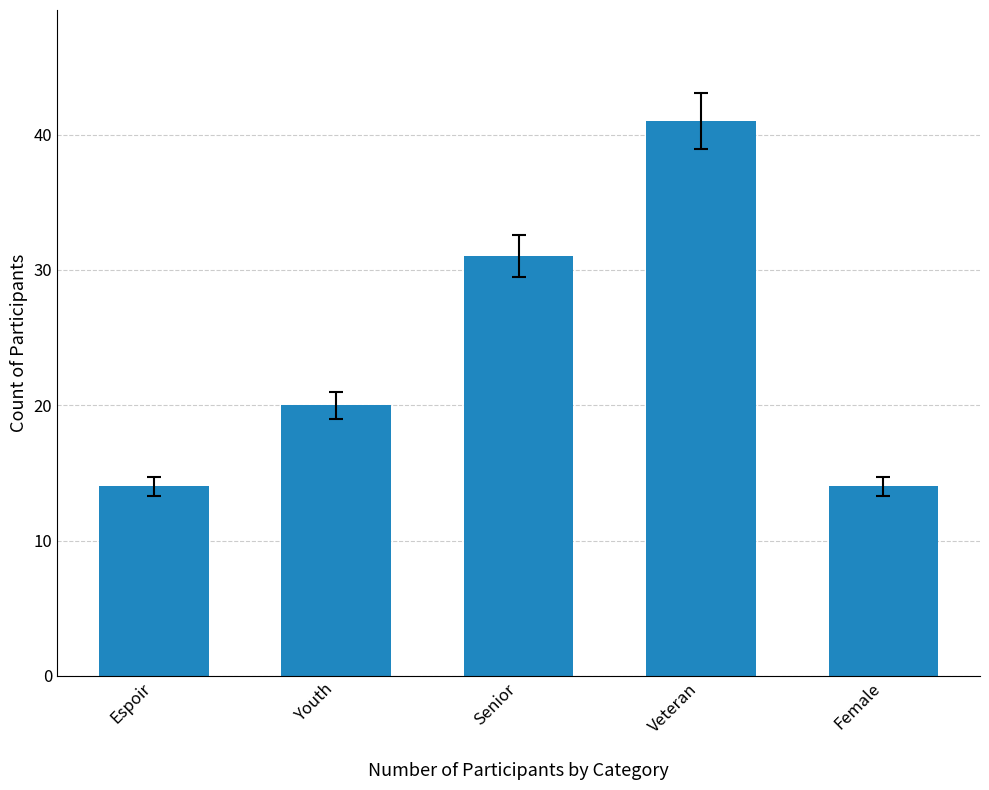

Between Youth and Veteran, which is larger?

Veteran